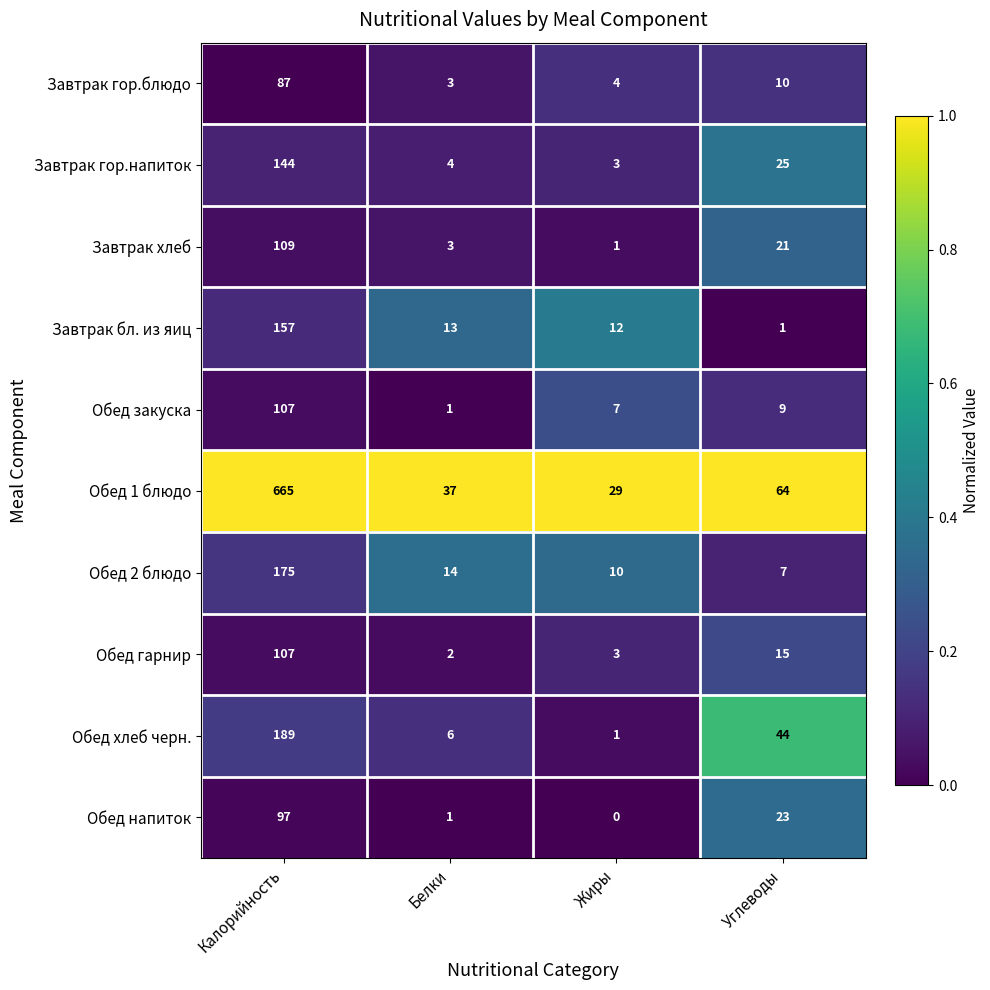

Which series changed the most between Белки and Жиры?

Обед 1 блюдо